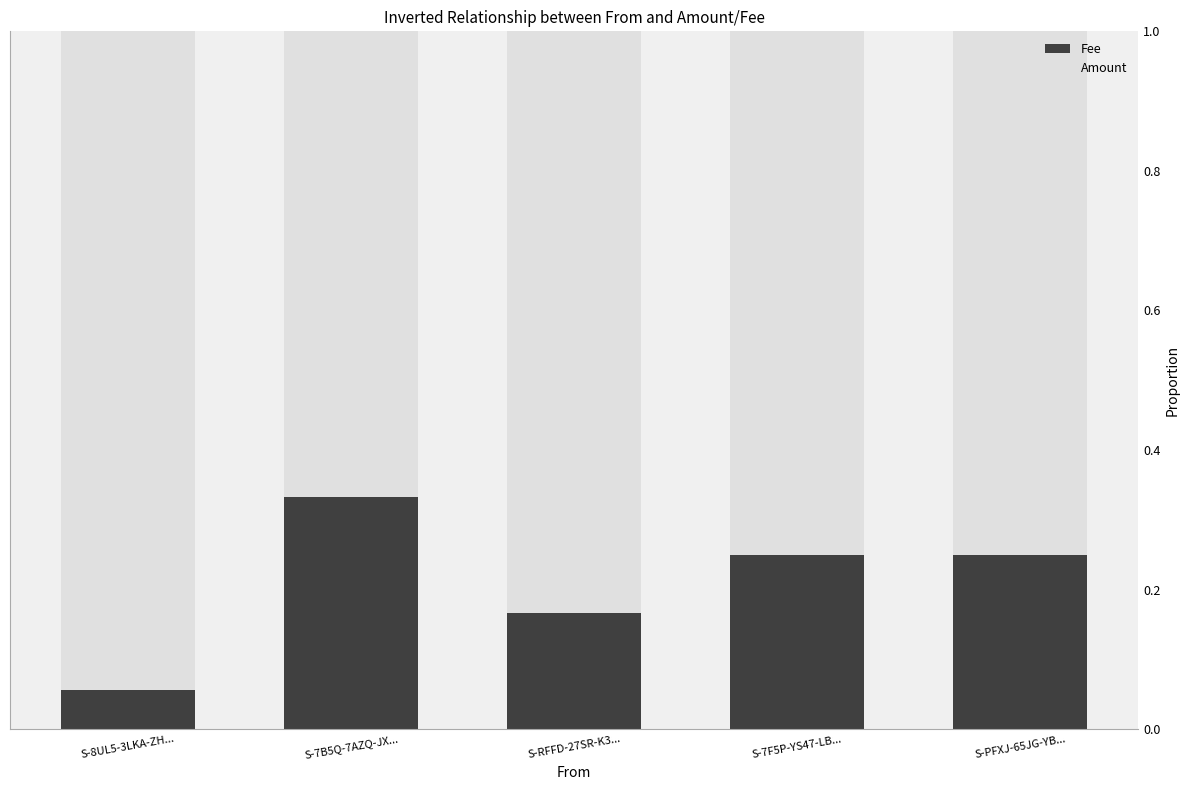

What is the total value across all series at S-7B5Q-7AZQ-JX...?

1.0